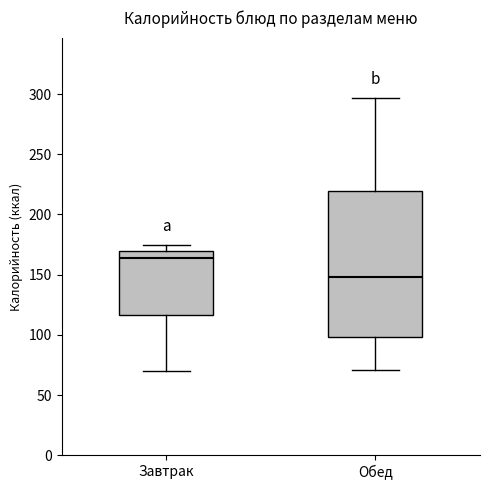

Where does the upper whisker of the box for Завтрак end on the y-axis? The values are not printed on the chart, so give them approximately, as read against the axis.

175